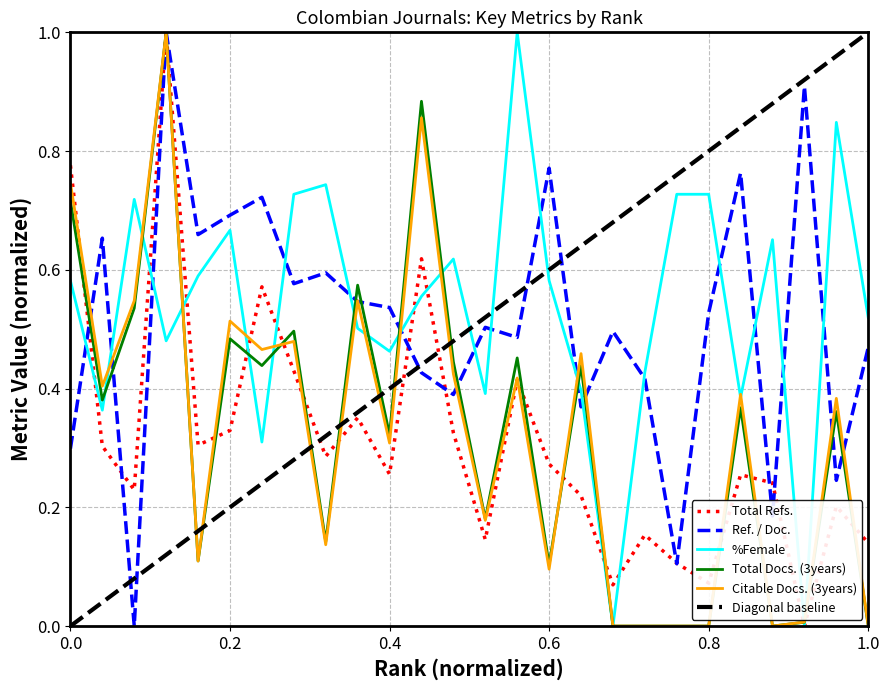

Does the chart have visible grid lines?

Yes